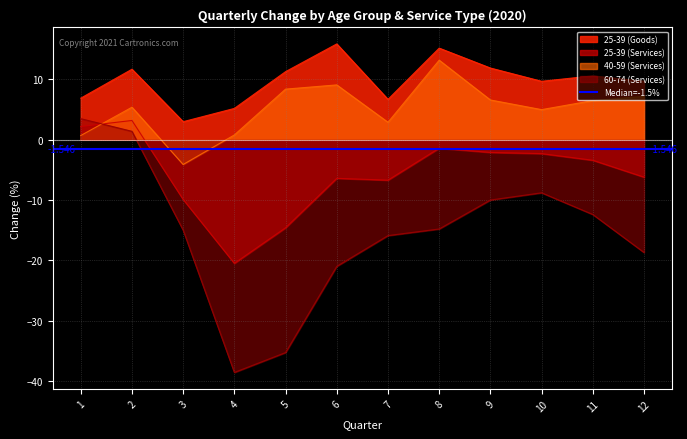

How many times do 25-39 (Services) and 40-59 (Services) cross each other?

1